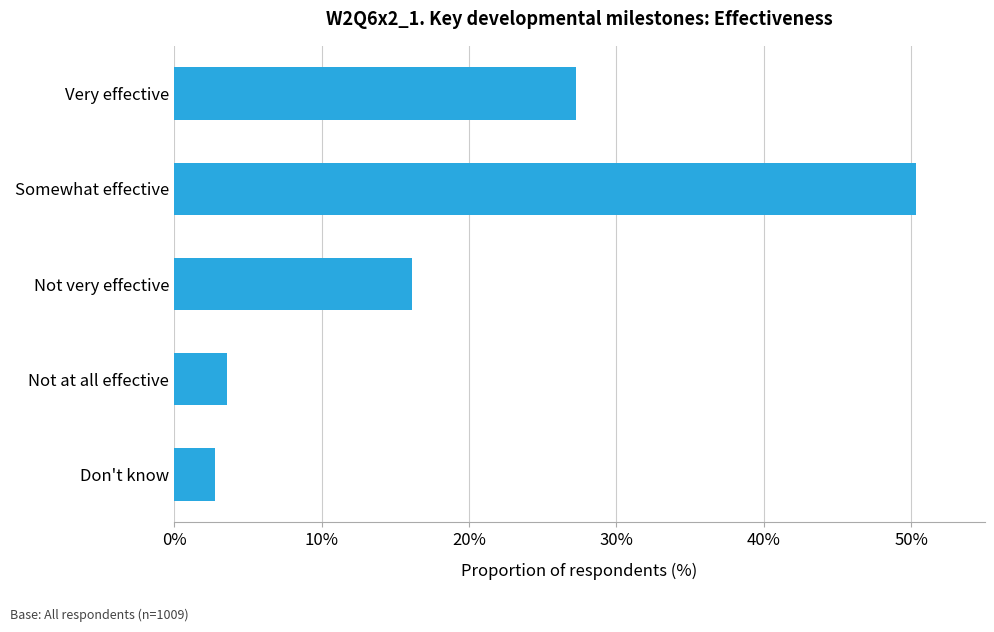

List the labels in order of value, largest first.

Somewhat effective, Very effective, Not very effective, Not at all effective, Don't know